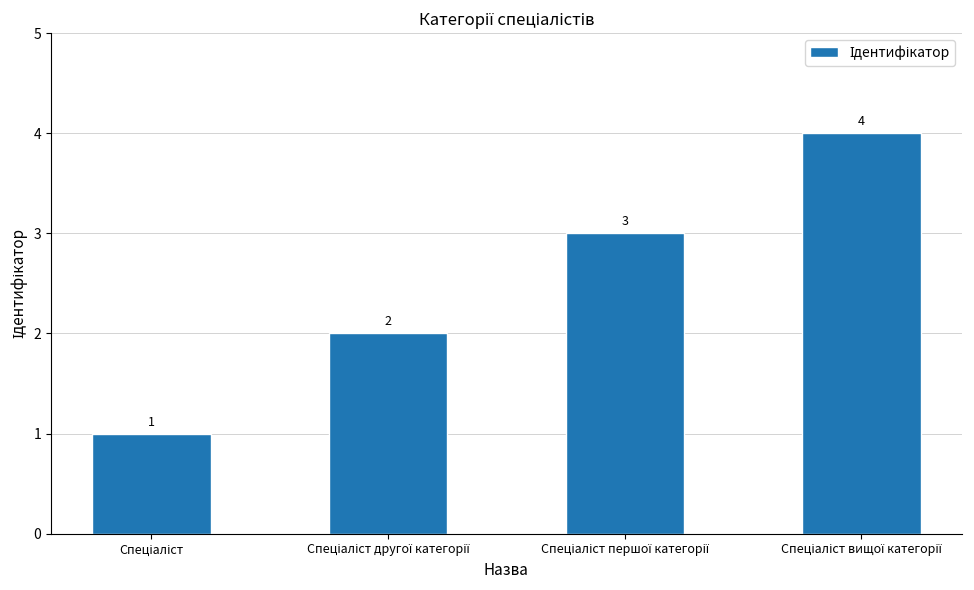

Does the chart contain stacked bars?

No